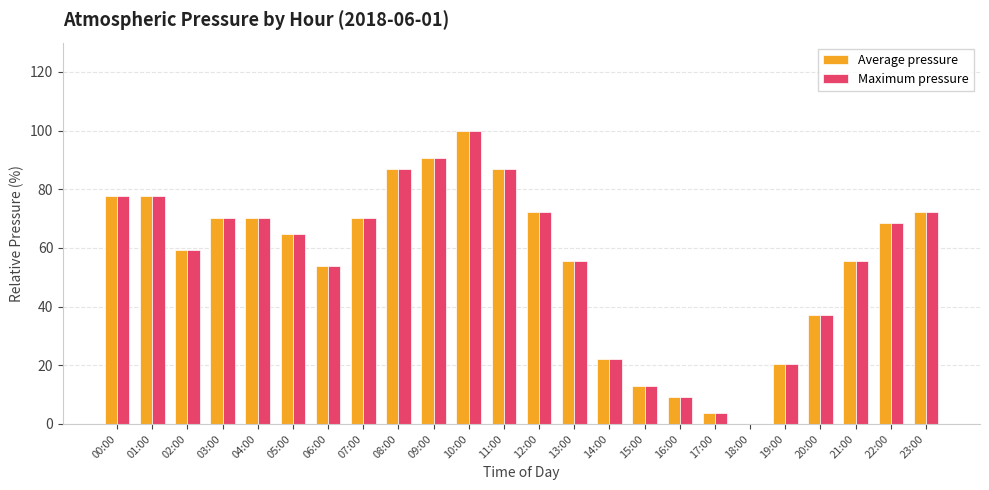

What are all the series names shown in the legend?

Average pressure, Maximum pressure